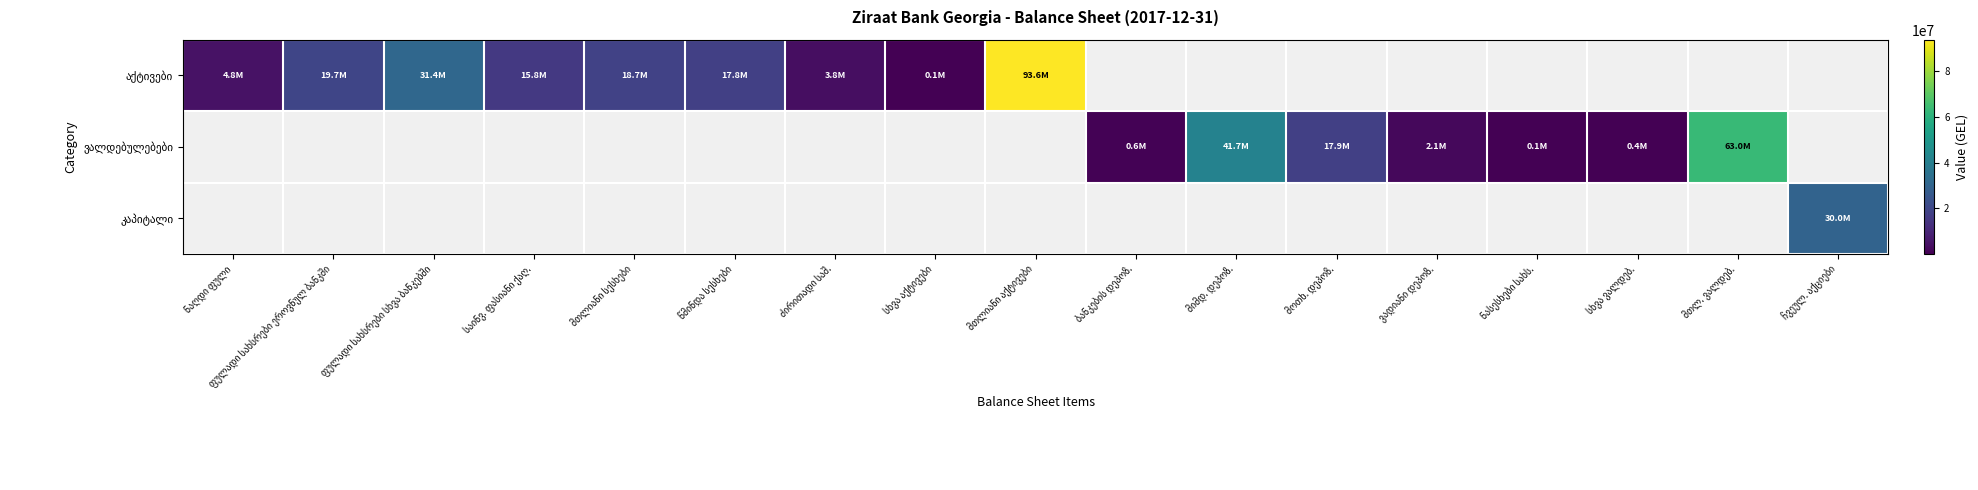

Count the number of data series in this chart.

3